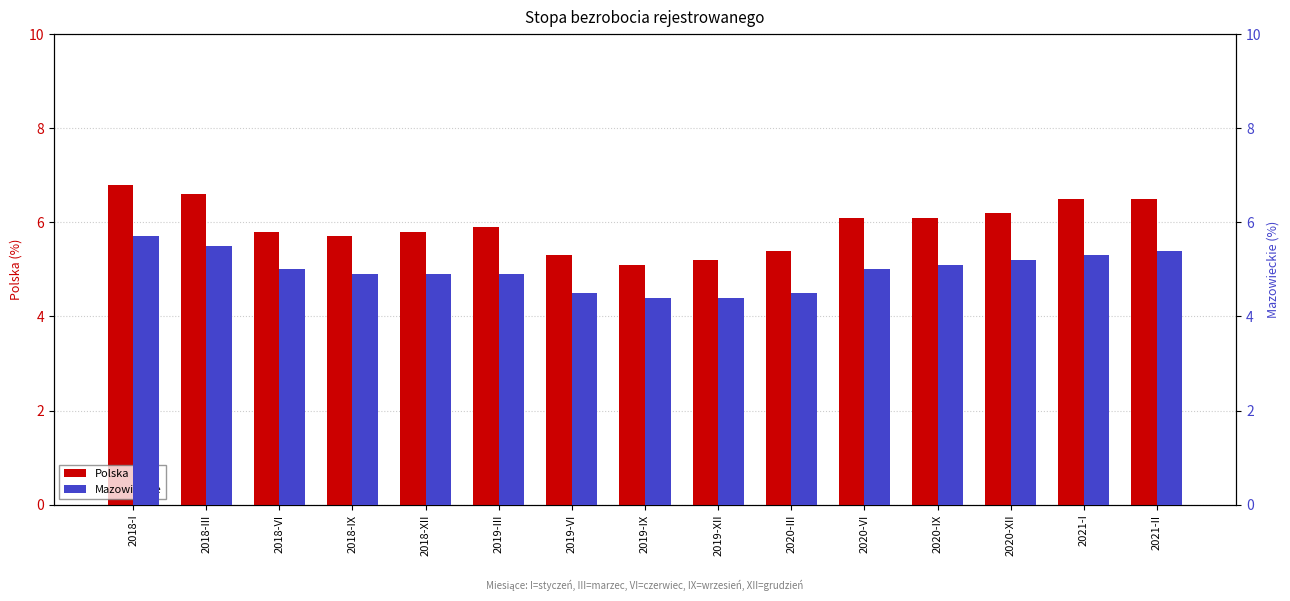

List the labels in order of Polska value, largest first.

2018-I, 2018-III, 2021-I, 2021-II, 2020-XII, 2020-VI, 2020-IX, 2019-III, 2018-VI, 2018-XII, 2018-IX, 2020-III, 2019-VI, 2019-XII, 2019-IX